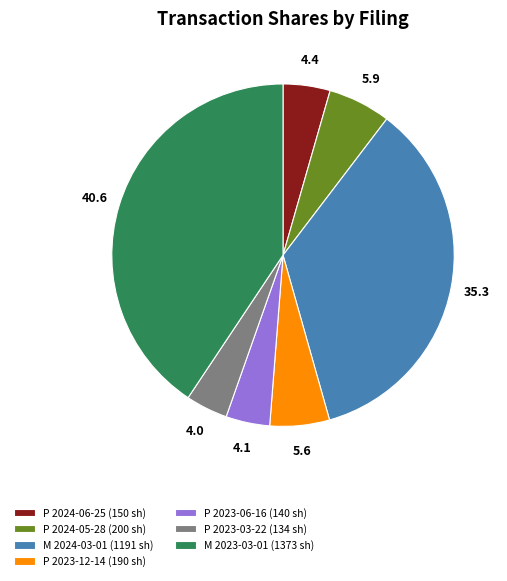

What is the ratio of the value at P 2023-06-16 (140 sh) to the value at P 2024-06-25 (150 sh)?

0.9